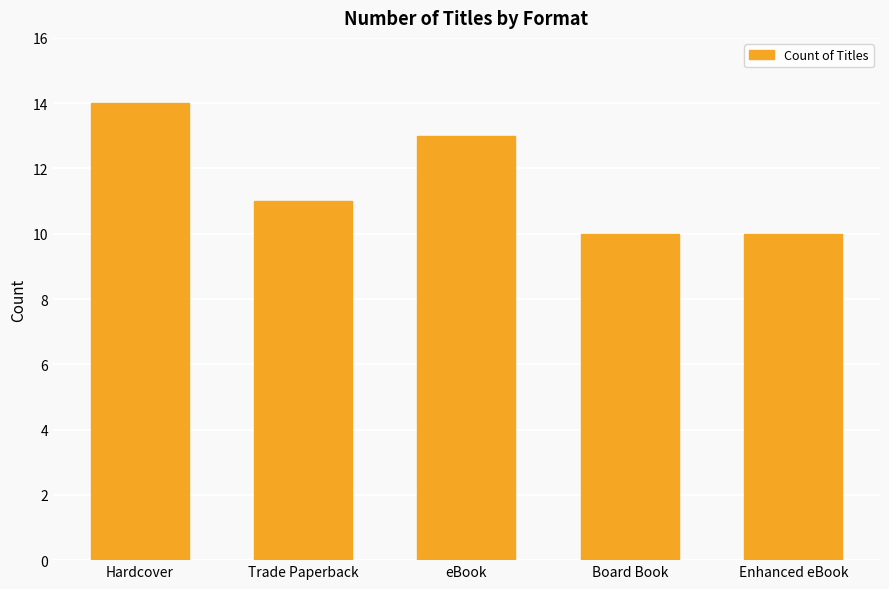

Reading left to right, list all the values displayed in this chart.

14	11	13	10	10